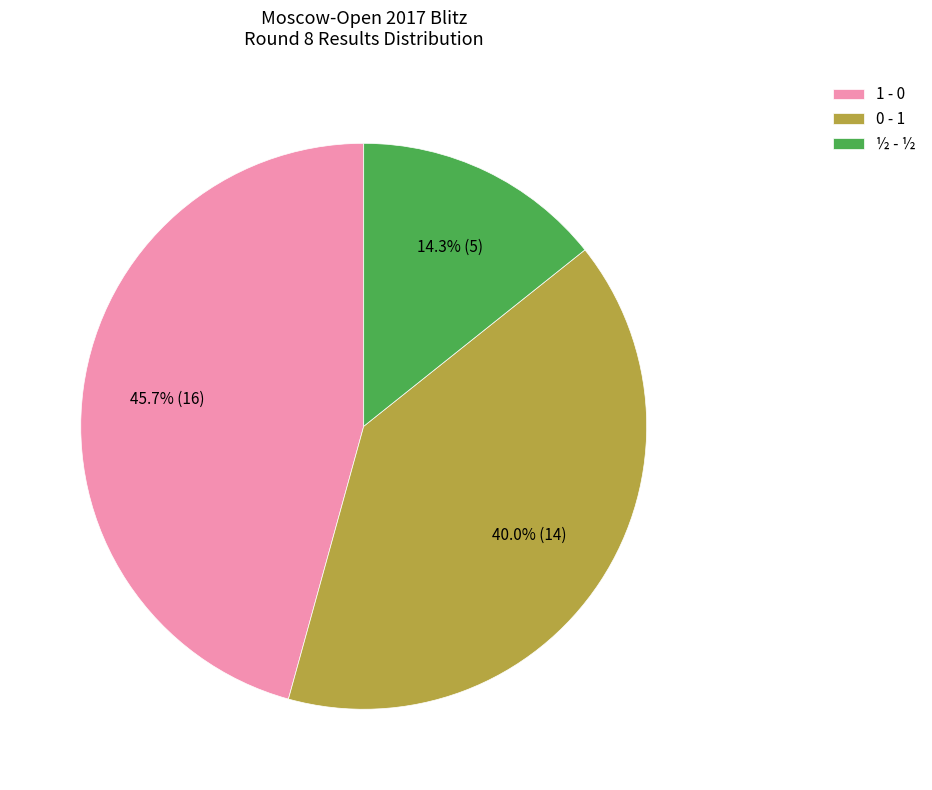

How many segments does this pie chart have?

3